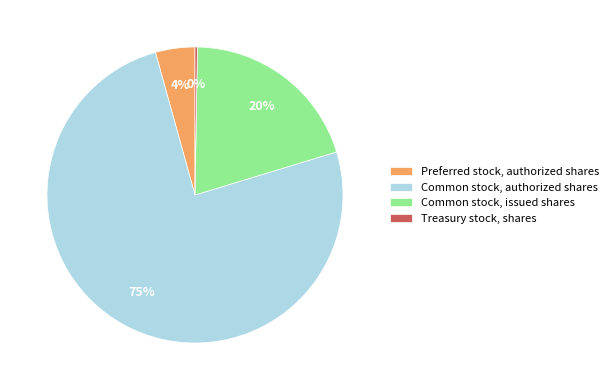

Is the sum of Preferred stock, authorized shares and Common stock, authorized shares greater than half?

Yes